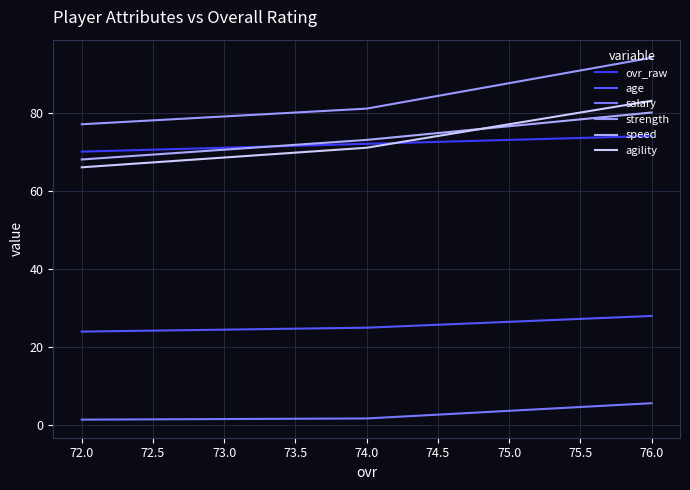

What is the approximate value of agility at 72.0?

66.0